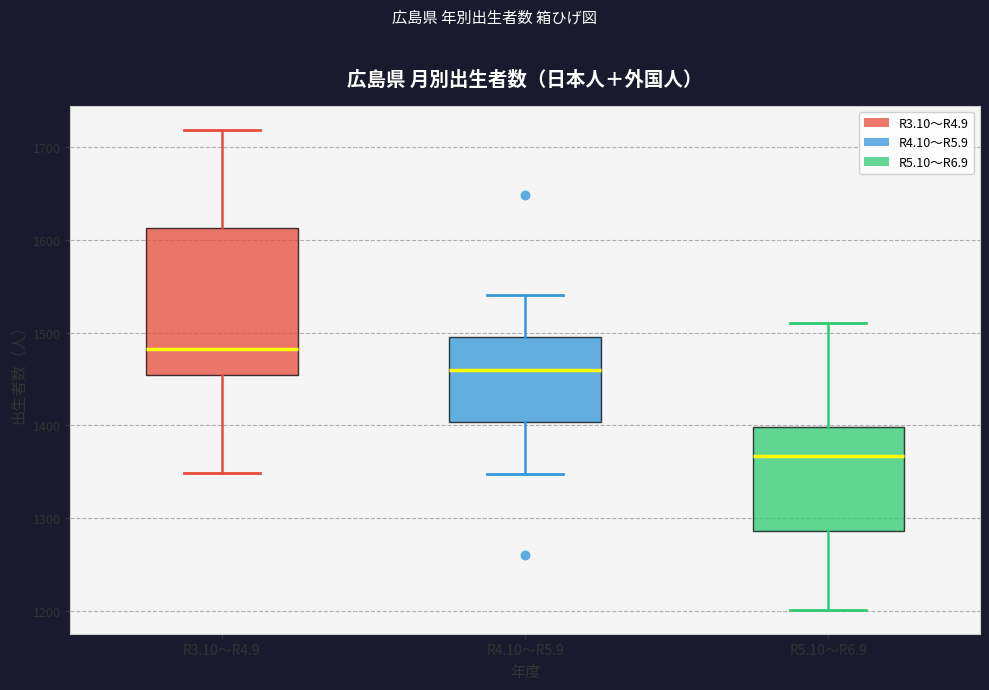

Where does the median line of the box for R4.10～R5.9 sit on the y-axis? The values are not printed on the chart, so give them approximately, as read against the axis.

1460